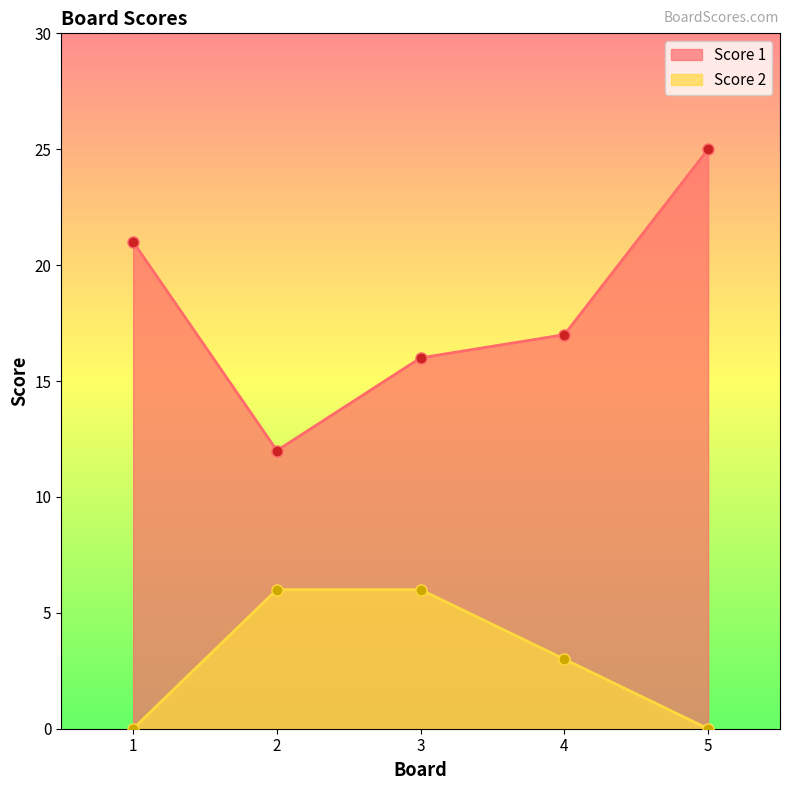

Does the chart have visible grid lines?

No